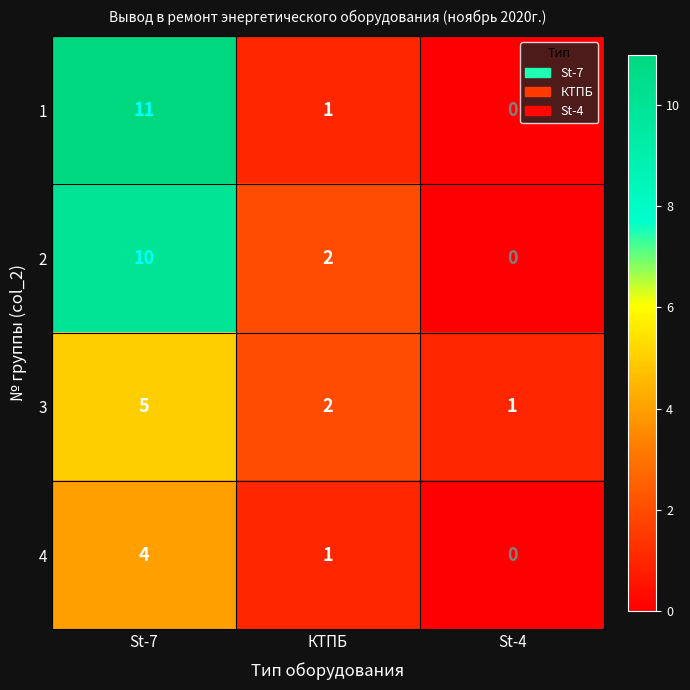

At which category does the chart reach its minimum across all series?

St-4